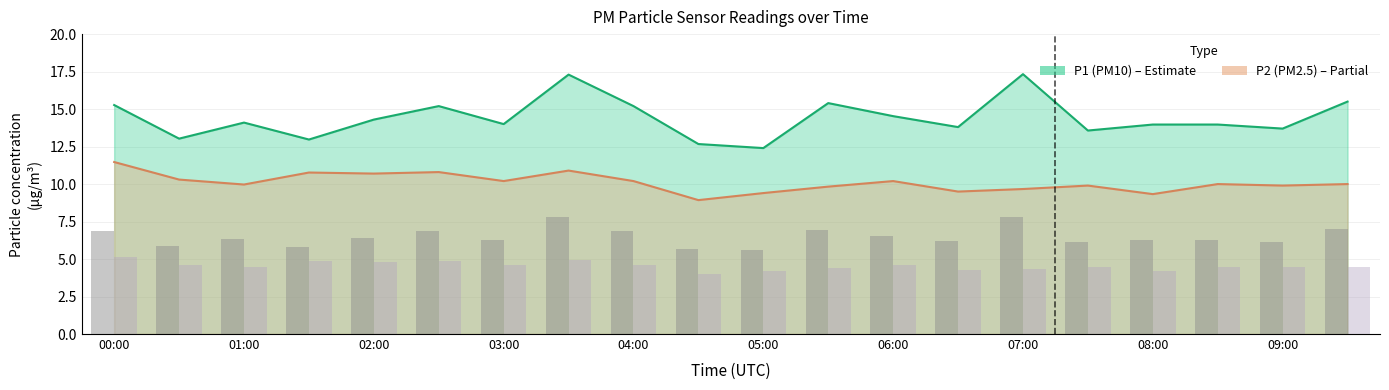

At which category is the sum across all series the highest?

03:30